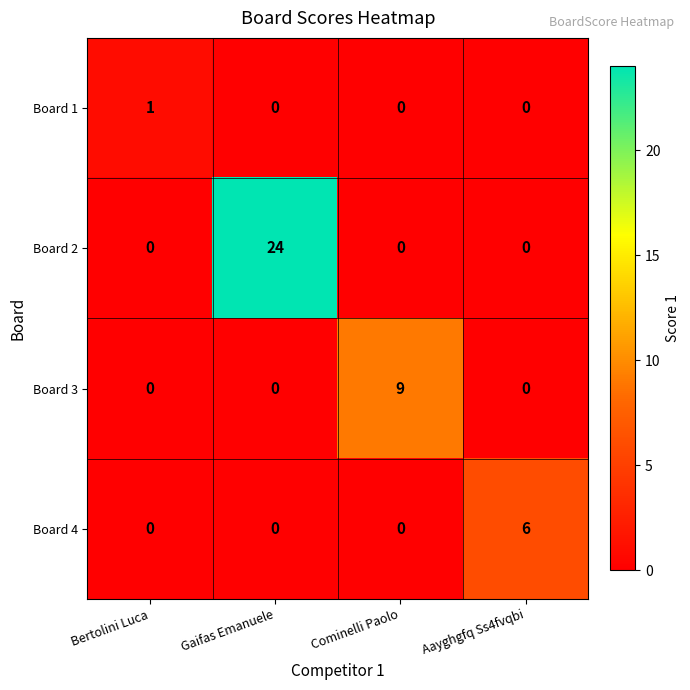

The value of Board 2 at Aayghgfq Ss4fvqbi is -9. True or false?

False